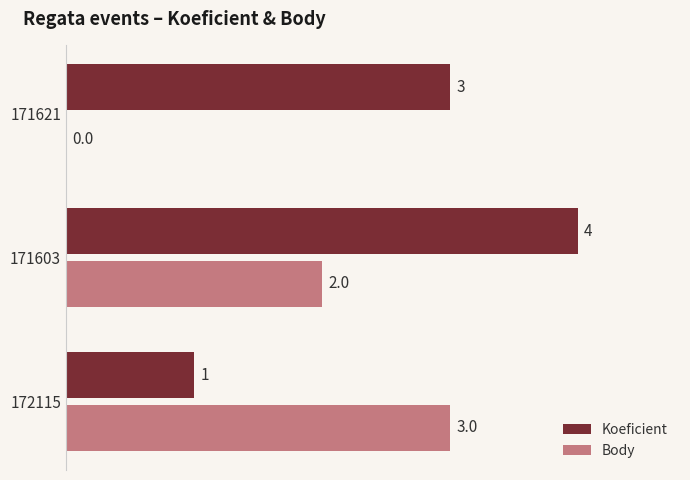

How many data points does each series have?

3